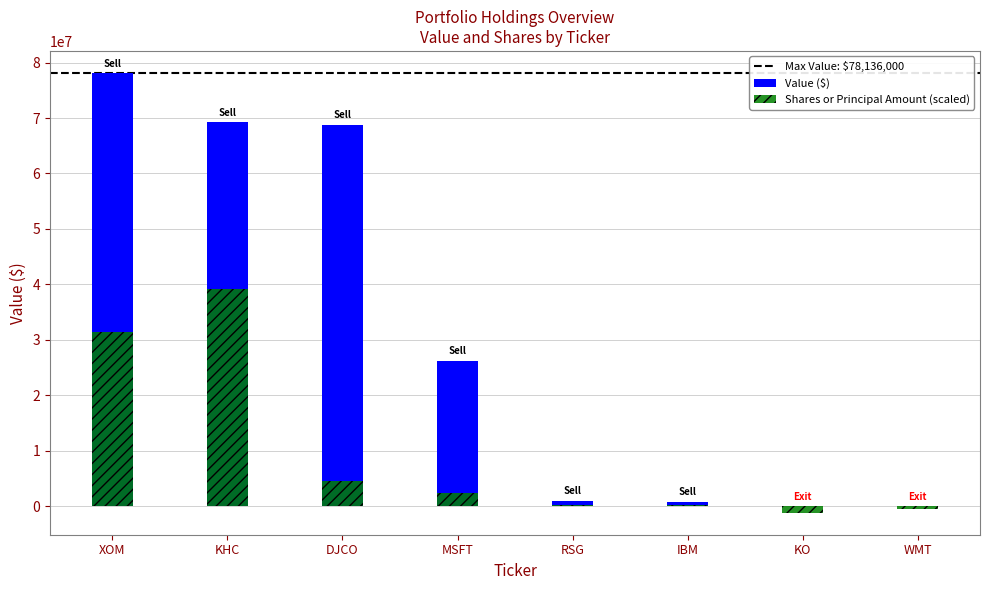

How many categories are shown in the chart?

8